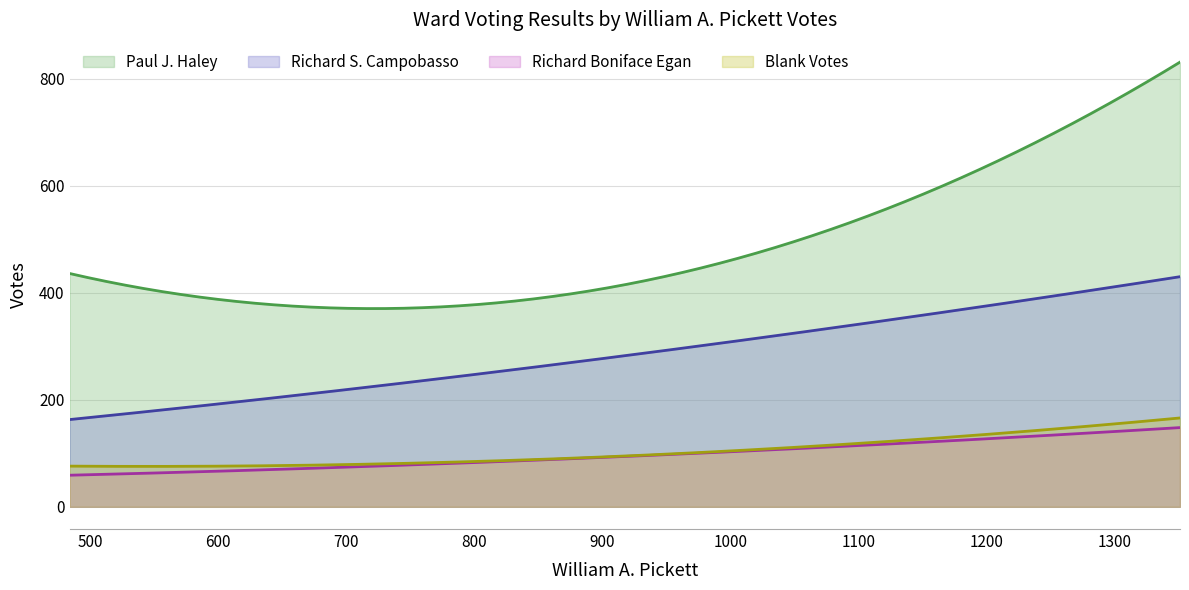

Reading right to left, extract all data points from this chart.

Paul J. Haley: 831	395	436
Richard S. Campobasso: 430	267	163
Richard Boniface Egan: 148	89	59
Blank Votes: 166	90	76